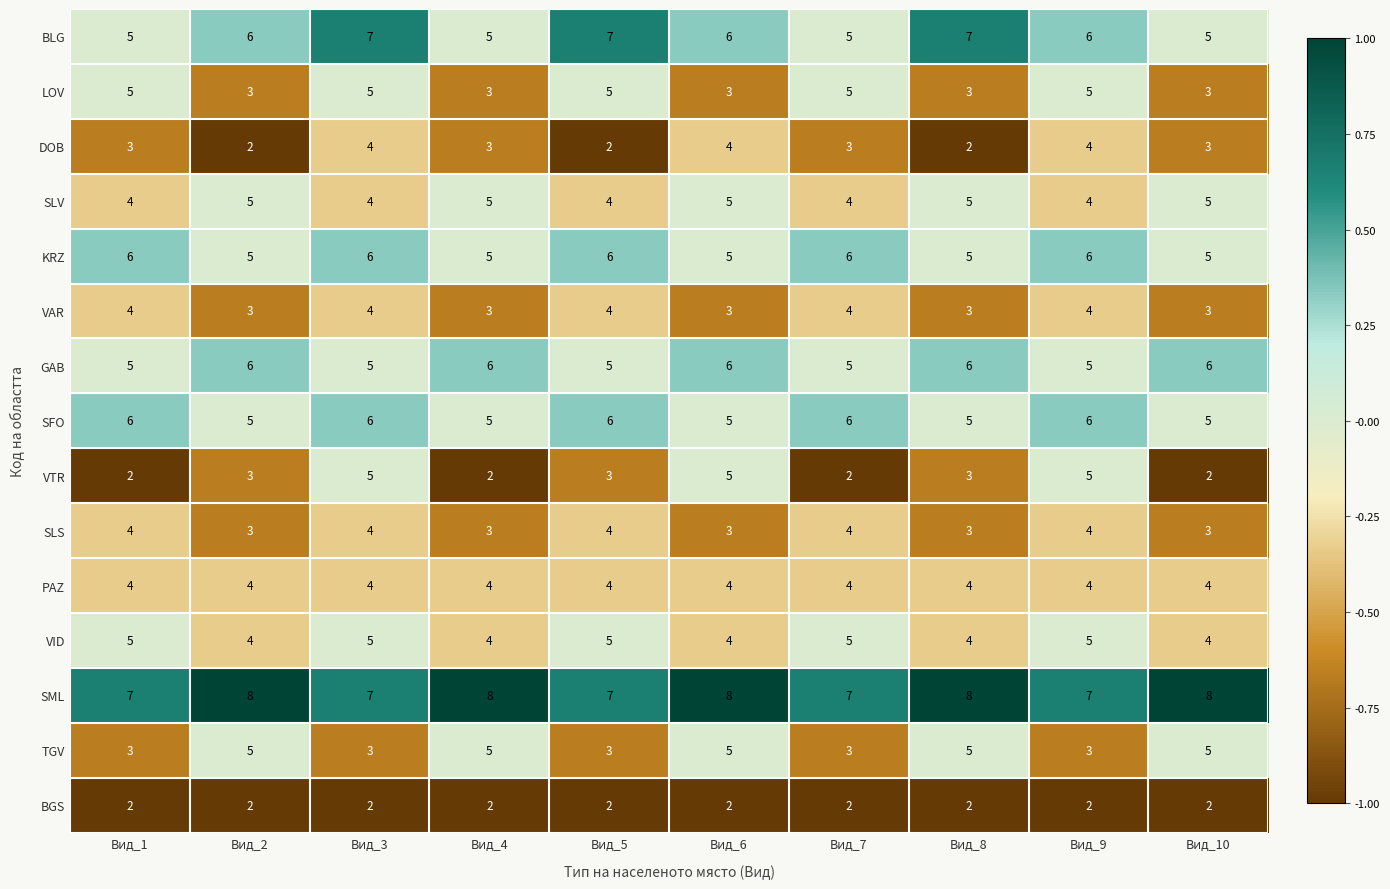

What is the sum of all SLV values?

45